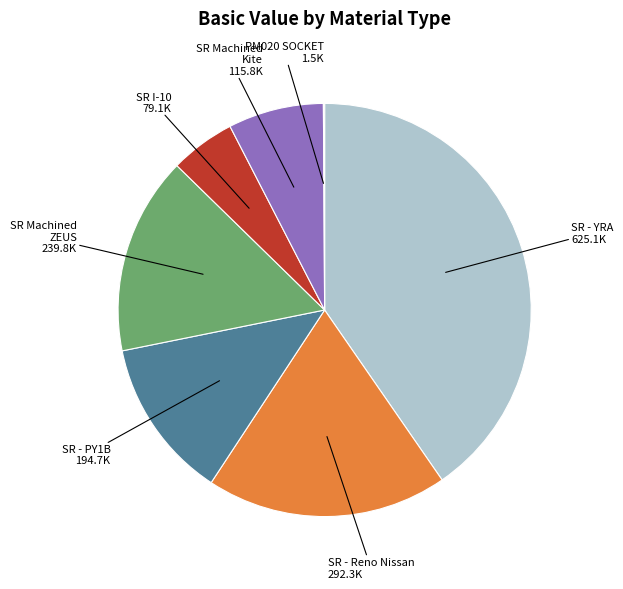

Does any single category account for the majority?

No